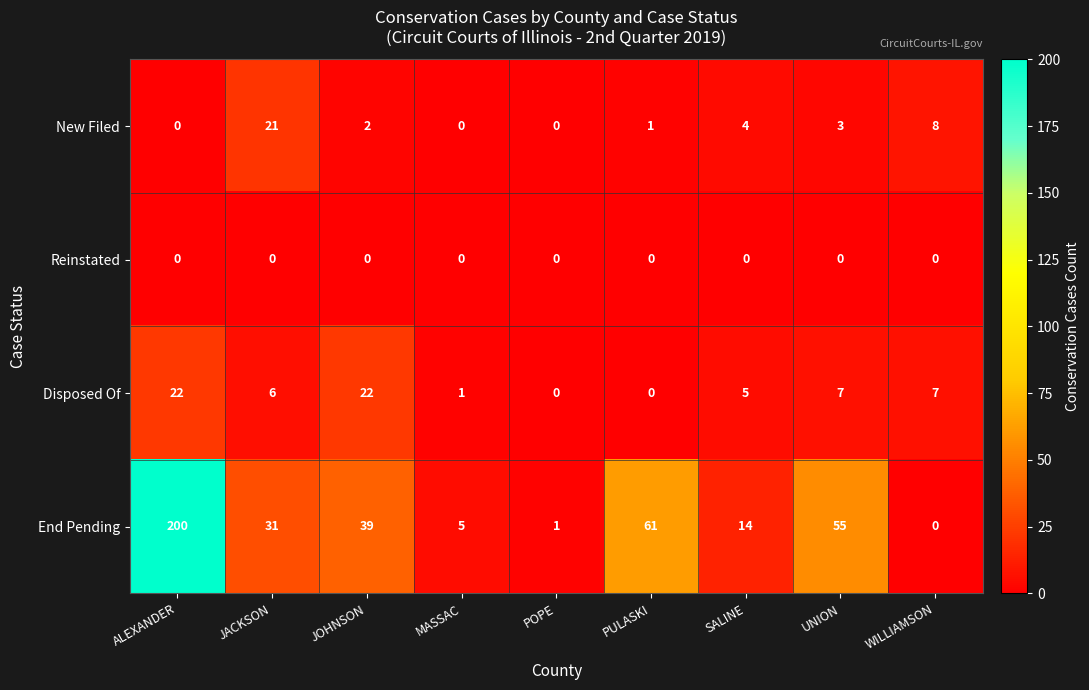

Where is End Pending nearest to the value 100?

PULASKI